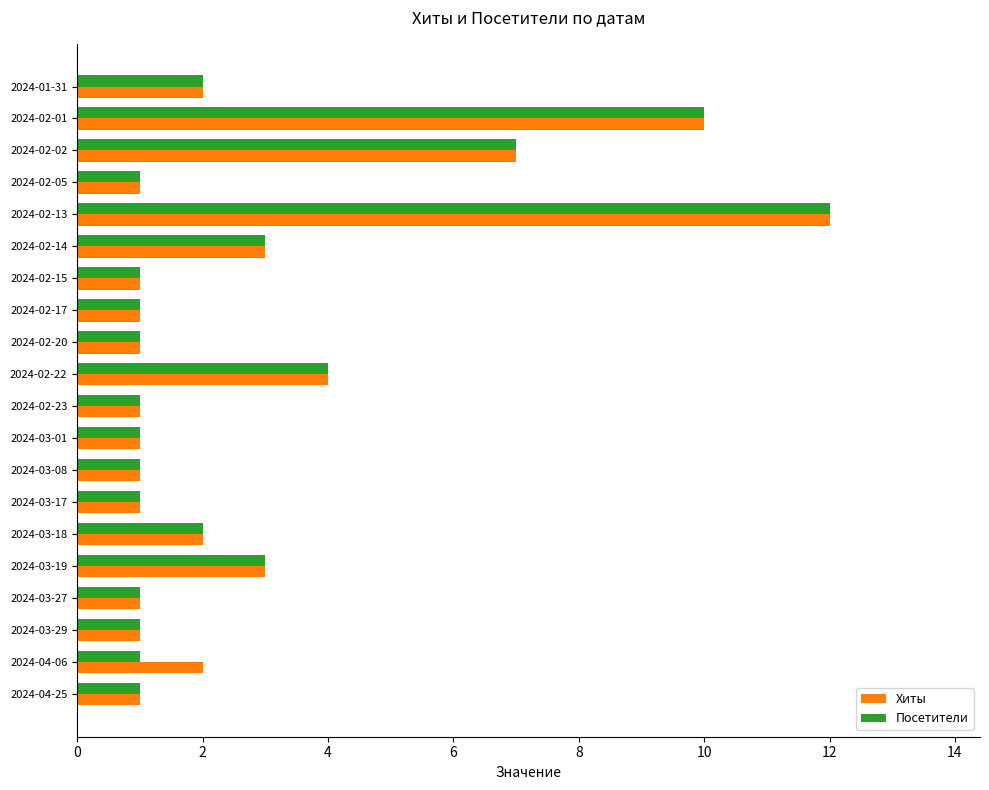

What is the sum of all Хиты values?

56